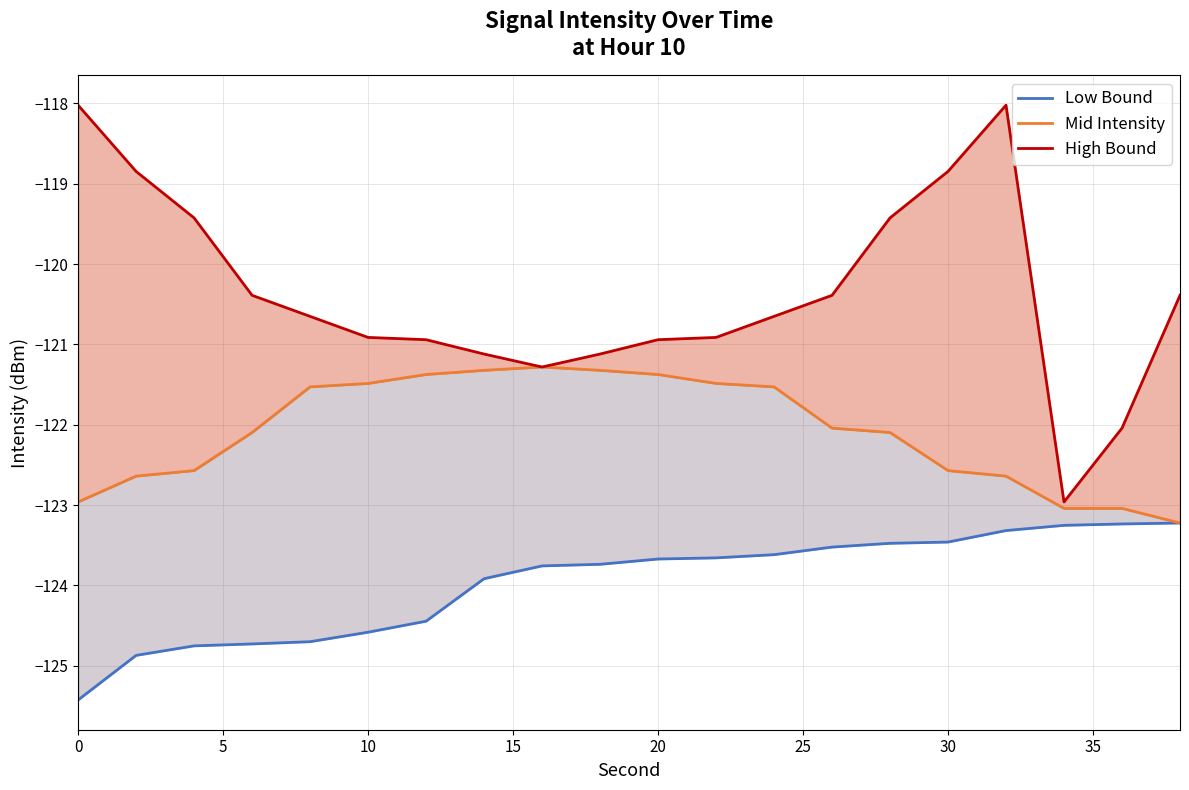

True or false: Mid Intensity and High Bound cross at least once.

False